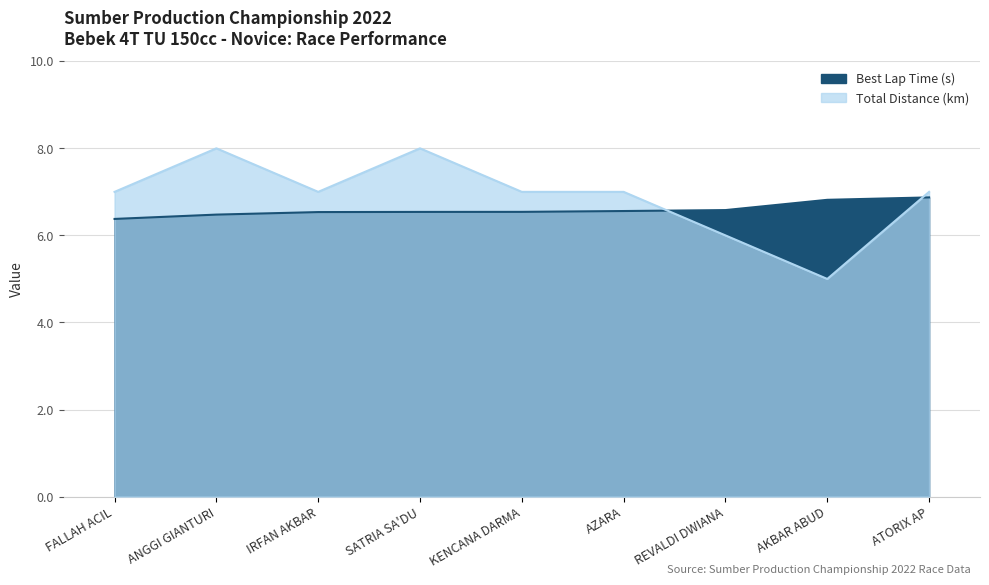

The value of Best Lap Time (s) at KENCANA DARMA is 6.5. True or false?

True